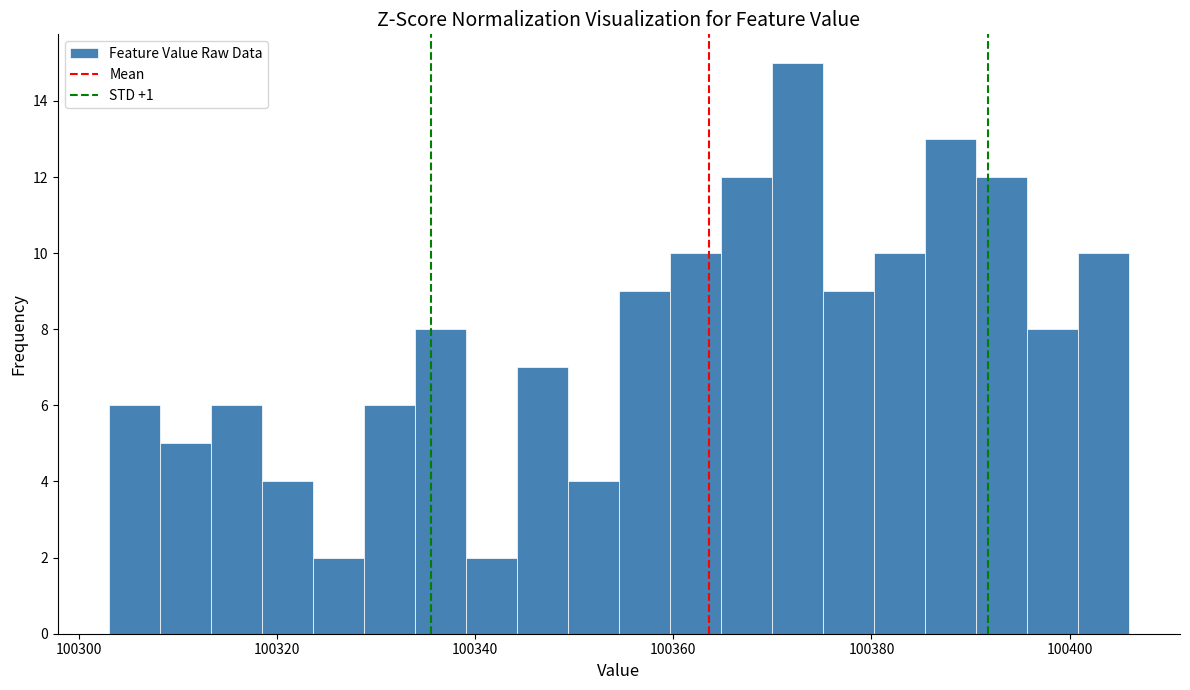

Read against the x-axis, roughly where is the centre of the tallest bar?

100372